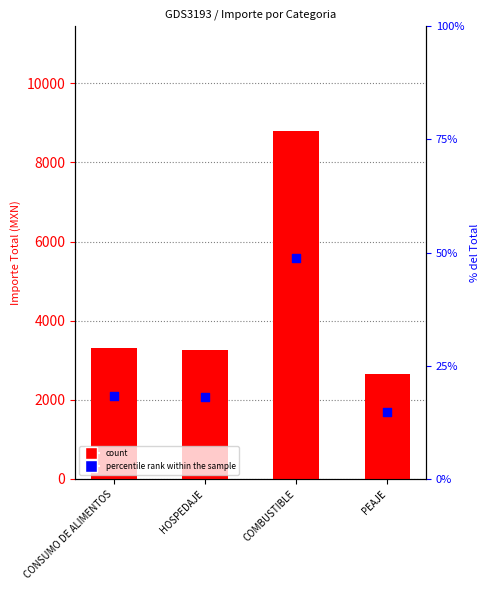

Which series reaches the maximum Y coordinate?

count